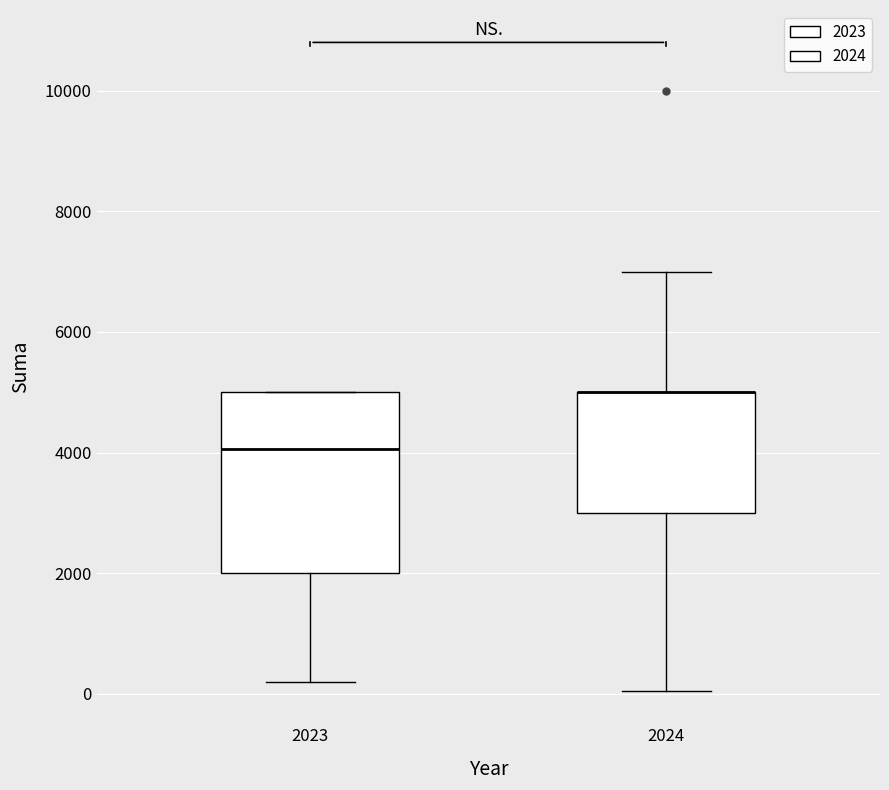

Reading left to right, read every box against the y-axis: the position of its median line, the range the box covers, and the ends of its whiskers. The values are not printed on the chart, so give them approximately, as read against the axis.

2023: median 4000, box 2000 to 5000, whiskers 200 to 5000
2024: median 5000 (drawn on the box's upper edge), box 3000 to 5000, whiskers 0 to 7000